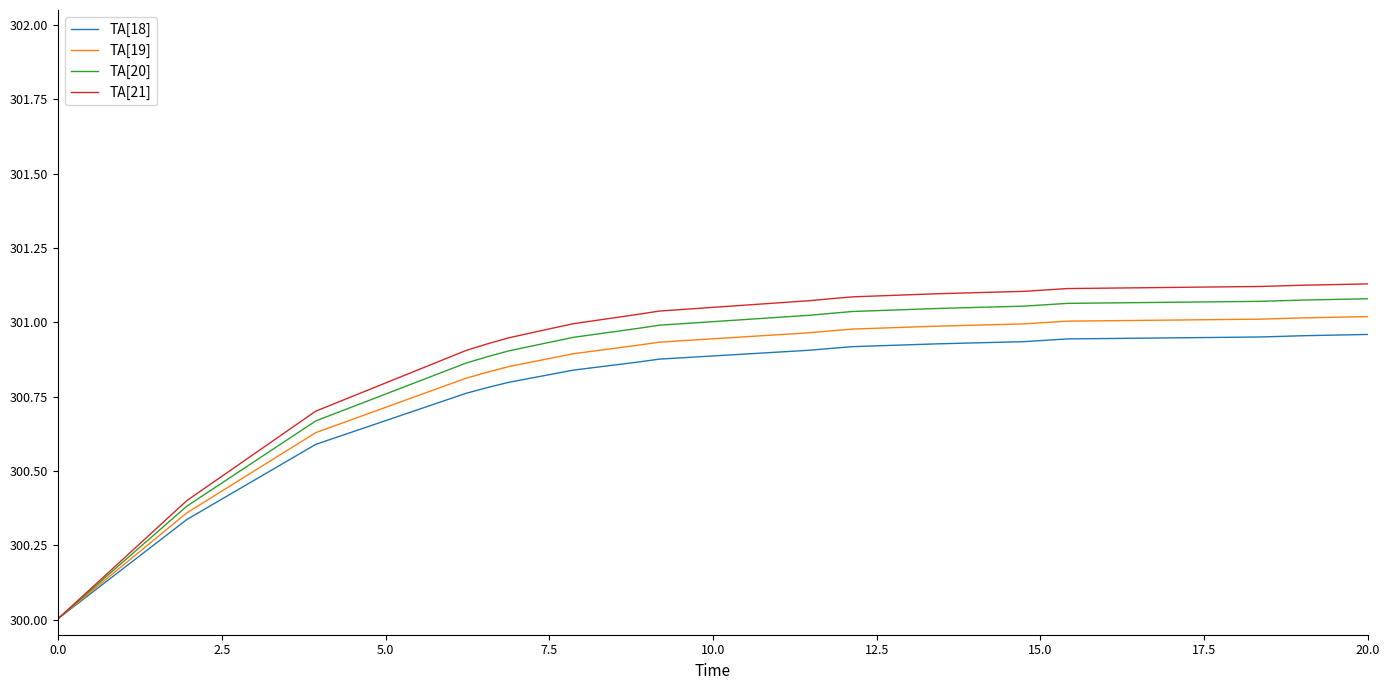

List the series in order of their peak value, highest first.

TA[21], TA[20], TA[19], TA[18]